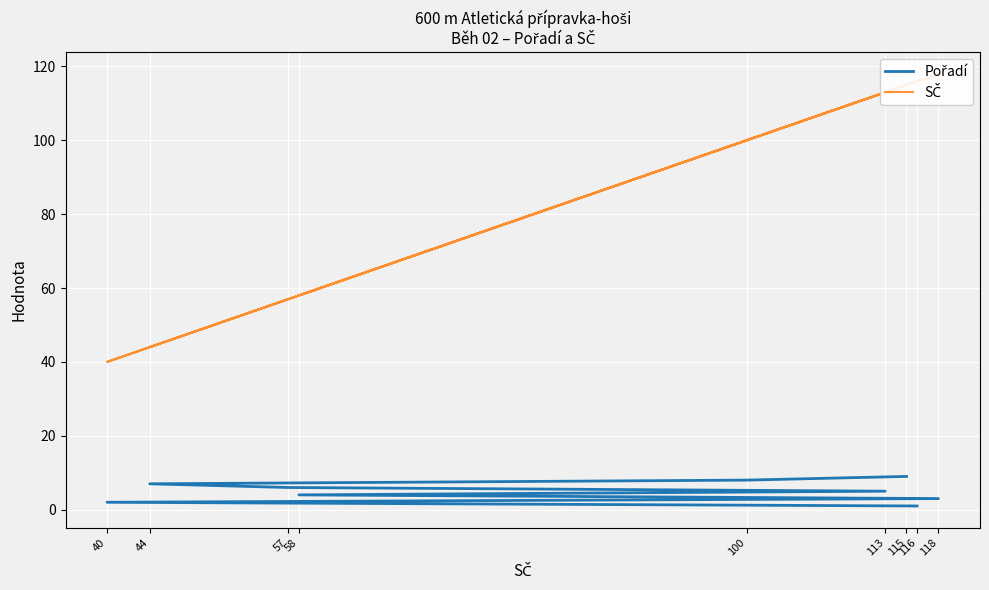

The value of SČ at 113 is 200. True or false?

False